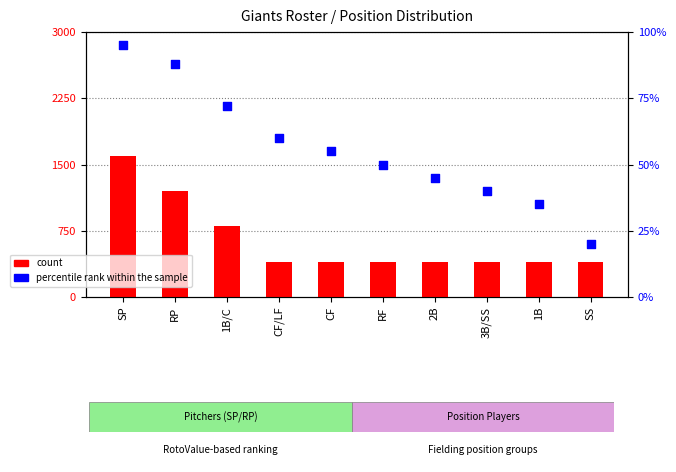

Which series has the largest total across all categories?

count